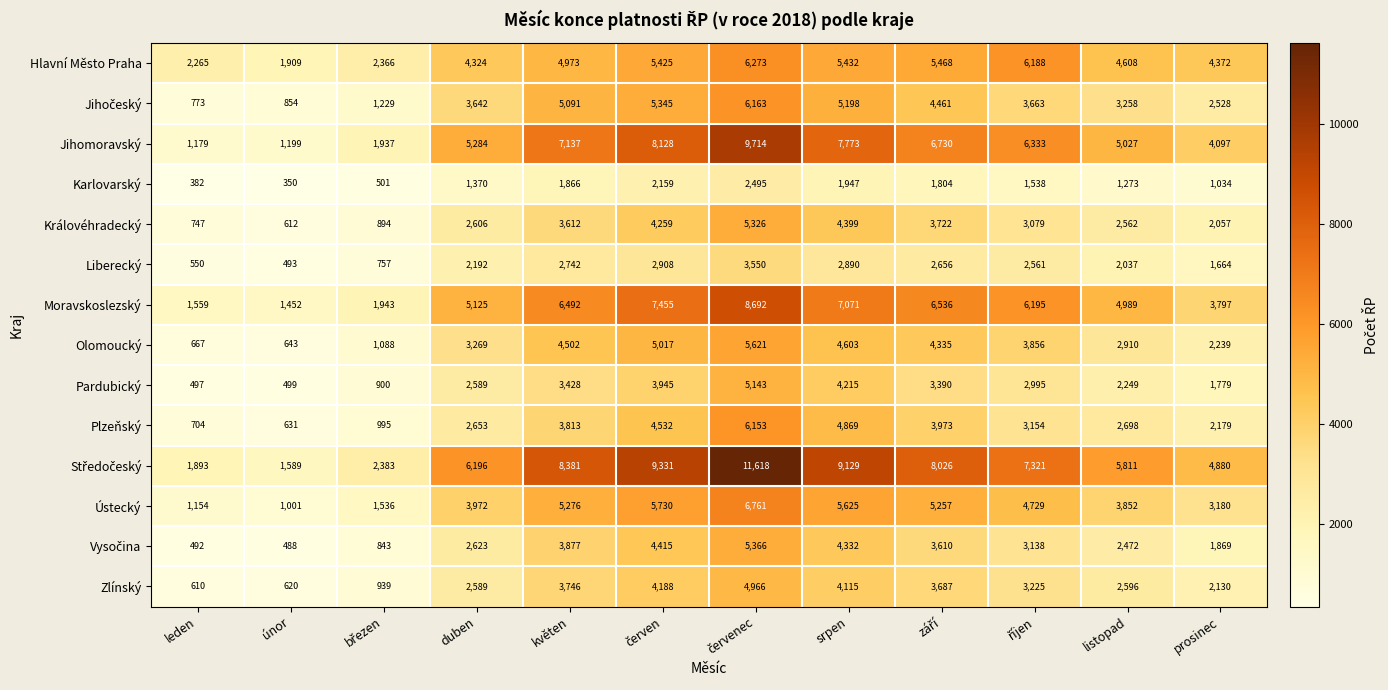

What is the total value across all series at listopad?

46342